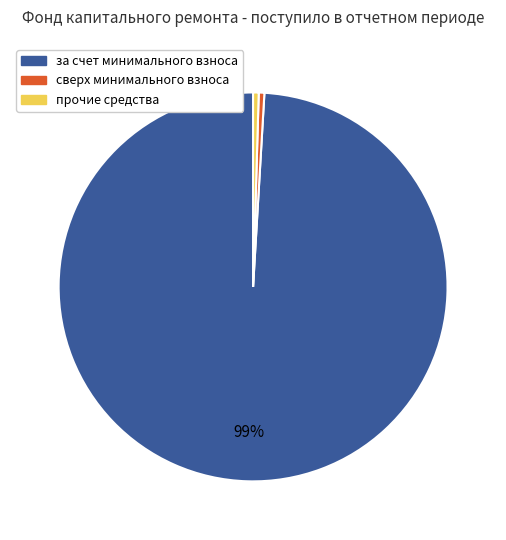

How many slices are in this pie chart?

3